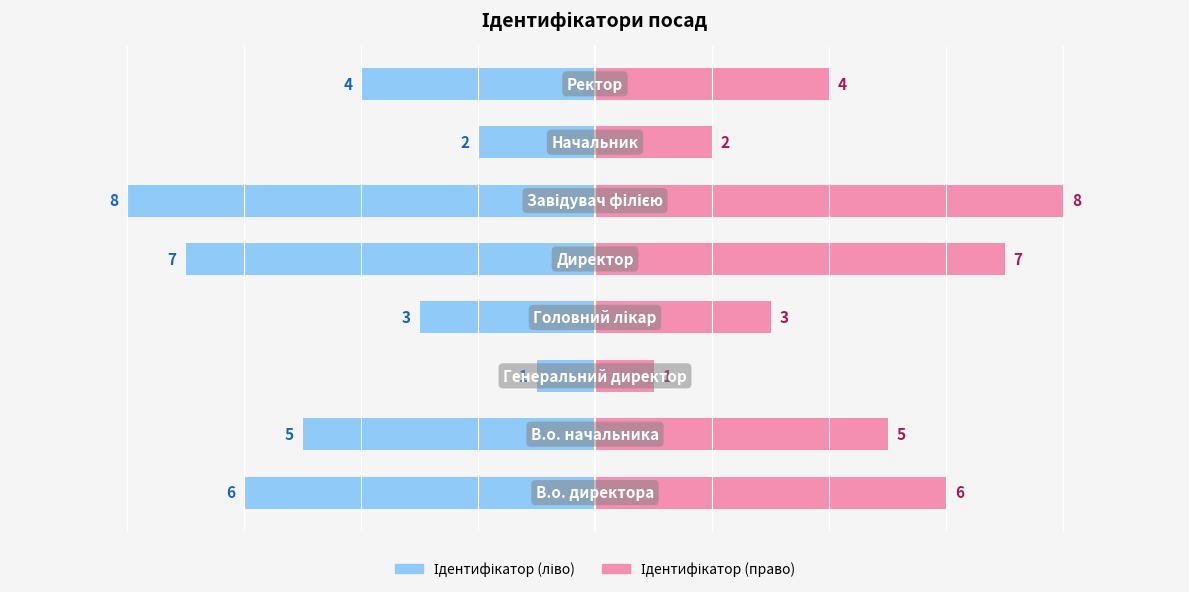

What is the difference between the second highest and minimum values in the Ідентифікатор (право) series?

6